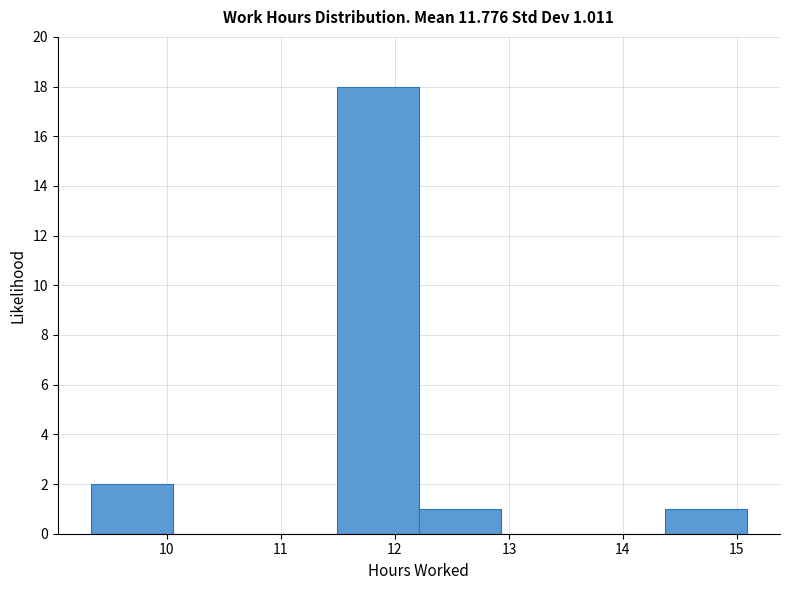

Over which range of the x-axis is the bar tallest?

11.49 to 12.21